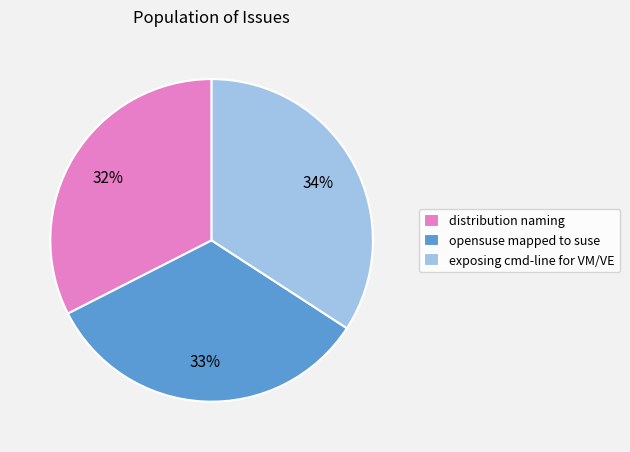

Between distribution naming and opensuse mapped to suse, which is larger?

opensuse mapped to suse